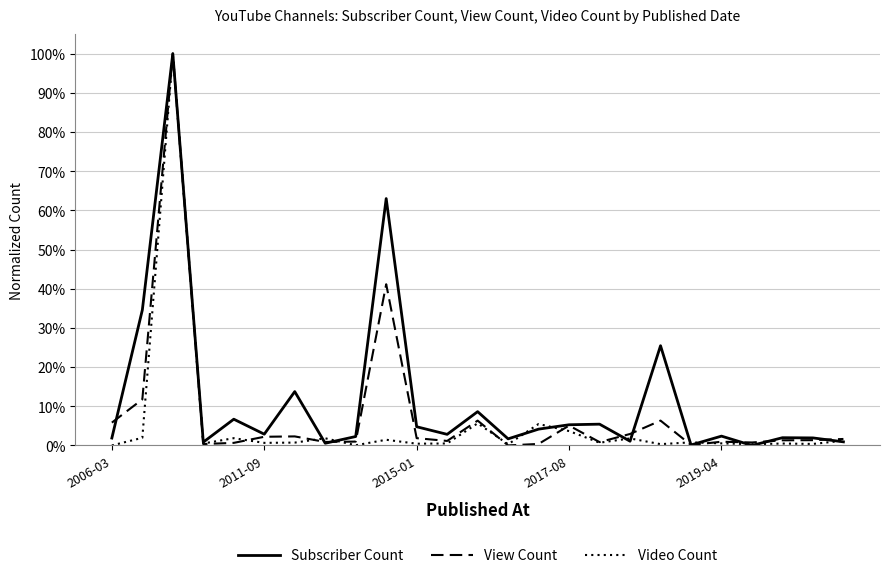

At how many categories does at least one series exceed 0?

25